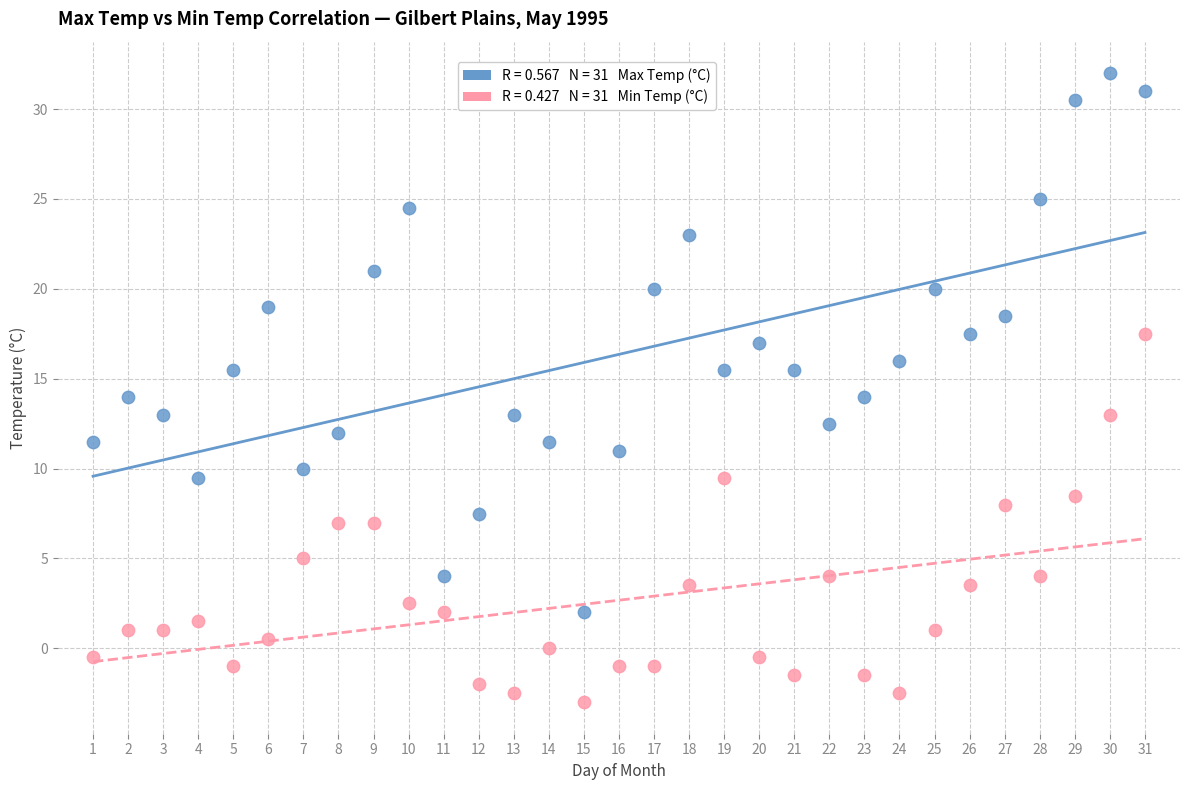

Across all data points, what is the range of X values (max minus min)?

30.0